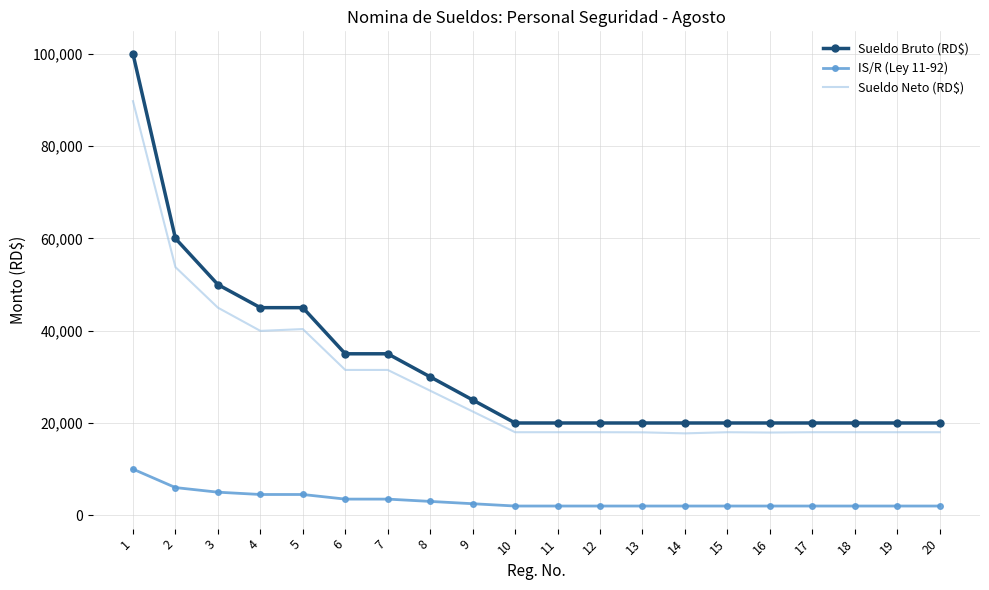

What is the difference between the Sueldo Neto (RD$) values at 4 and 7?

8466.0